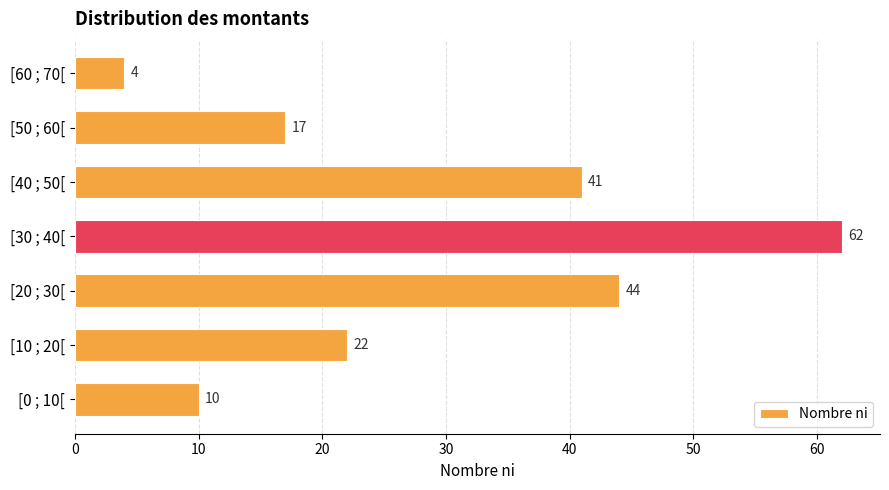

Rank the categories by value from highest to lowest.

[30 ; 40[, [20 ; 30[, [40 ; 50[, [10 ; 20[, [50 ; 60[, [0 ; 10[, [60 ; 70[